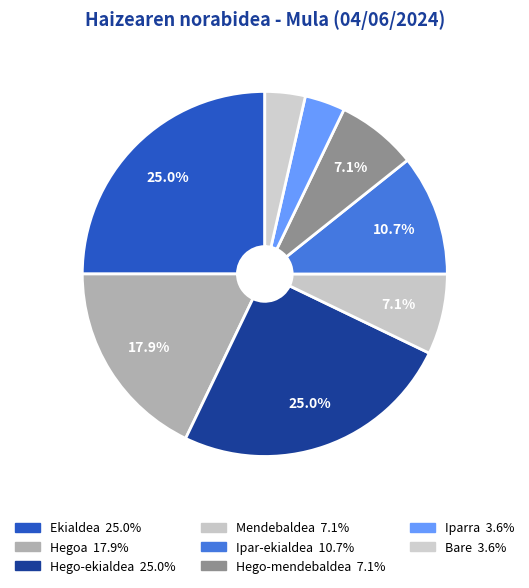

Rank the categories by value from lowest to highest.

Iparra, Bare, Mendebaldea, Hego-mendebaldea, Ipar-ekialdea, Hegoa, Ekialdea, Hego-ekialdea